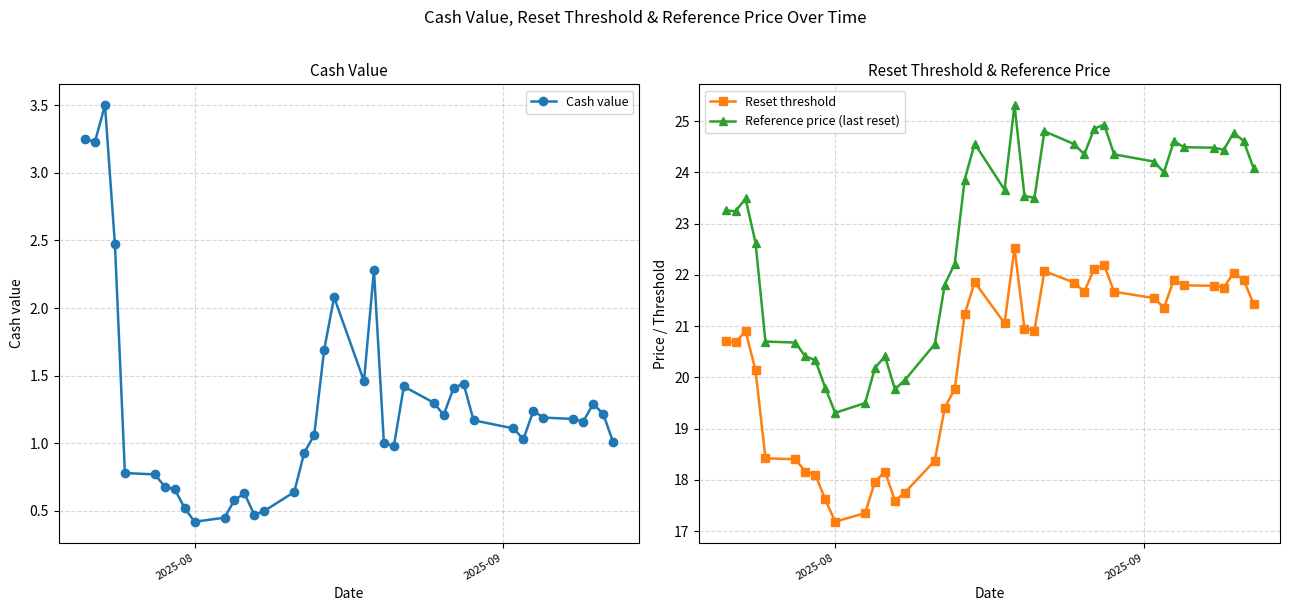

What is the average value of the Reset threshold series?

20.3